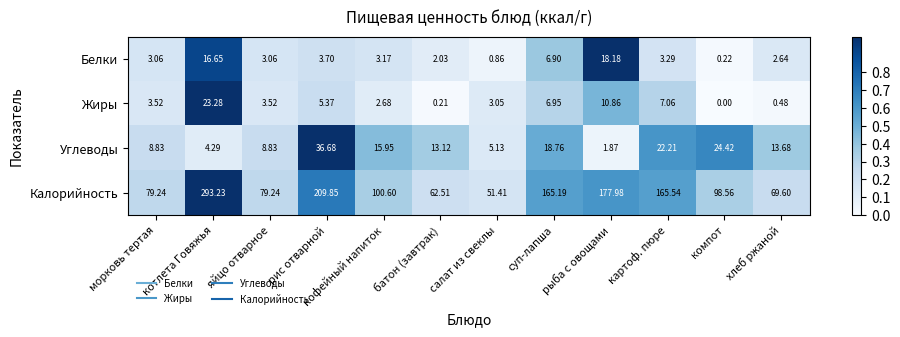

Which series changed the most between рыба с овощами and компот?

Калорийность